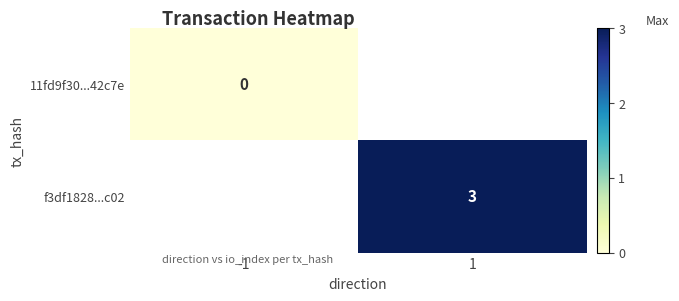

The f3df1828...c02 series shows 3.0 at 1. True or false?

True